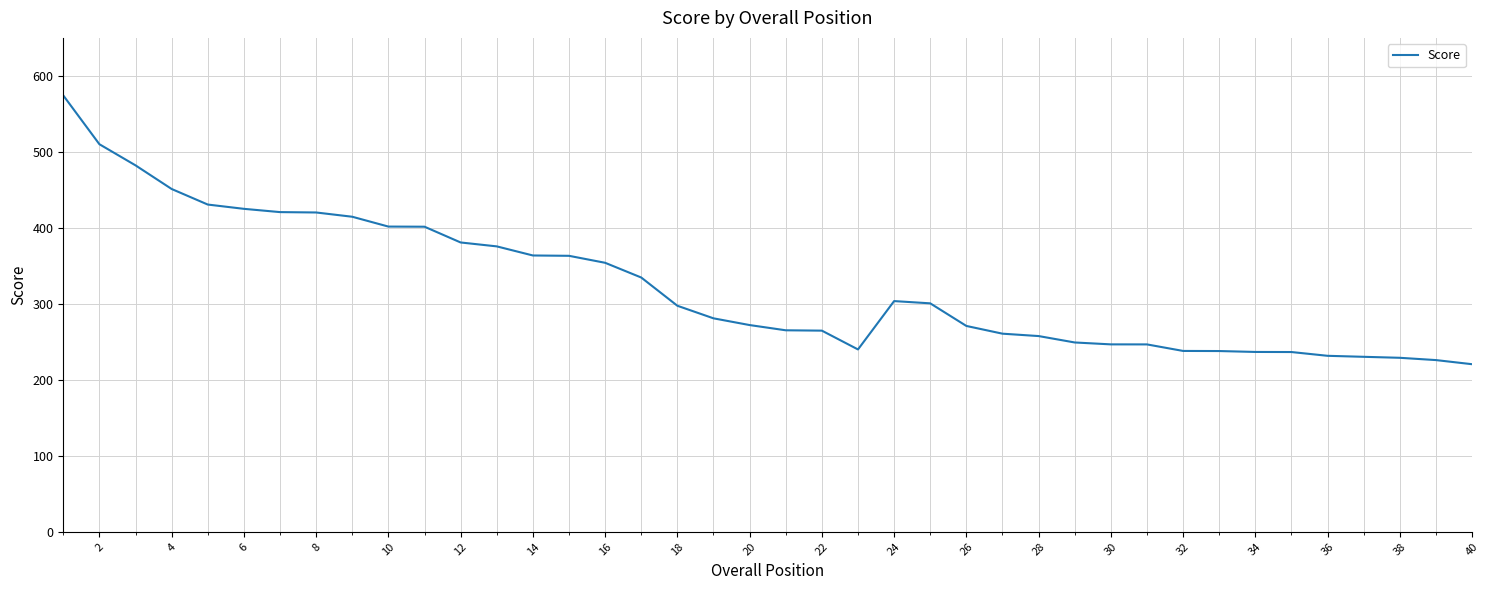

What is the minimum value shown in the chart?

220.6